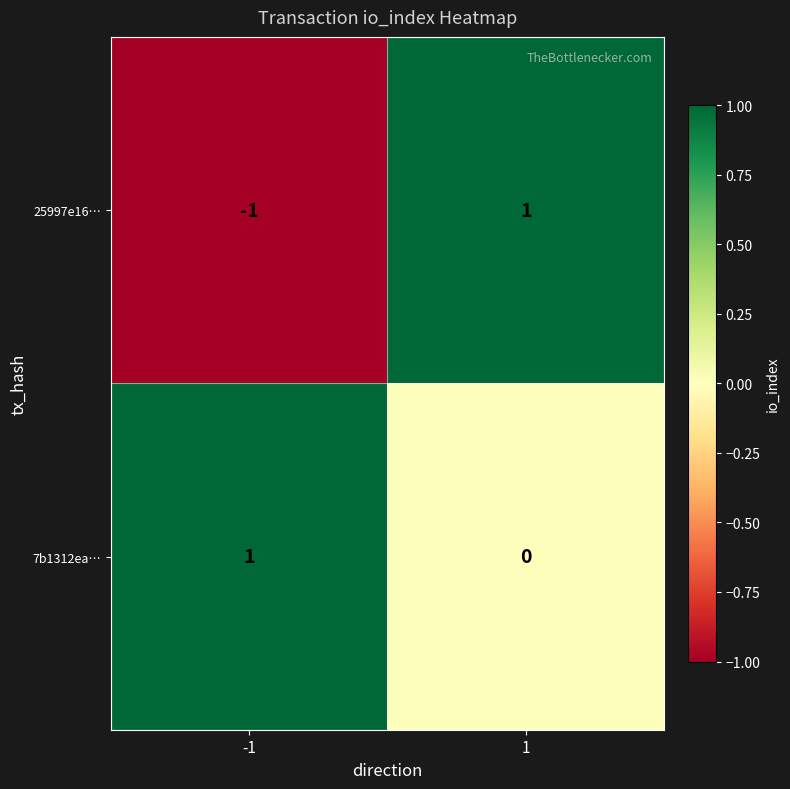

At 1, list the series in order from largest to smallest.

25997e16…, 7b1312ea…